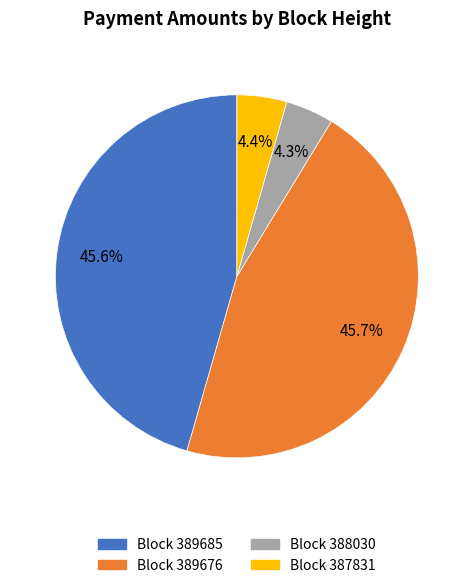

Is there any slice that represents more than half of the pie?

No